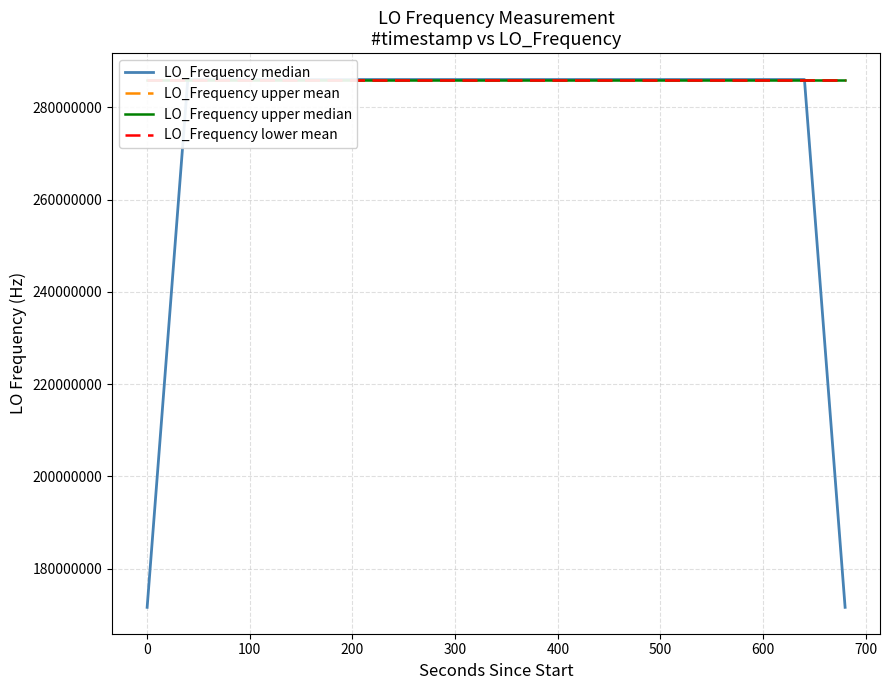

True or false: LO_Frequency upper mean and LO_Frequency median intersect in this chart.

False